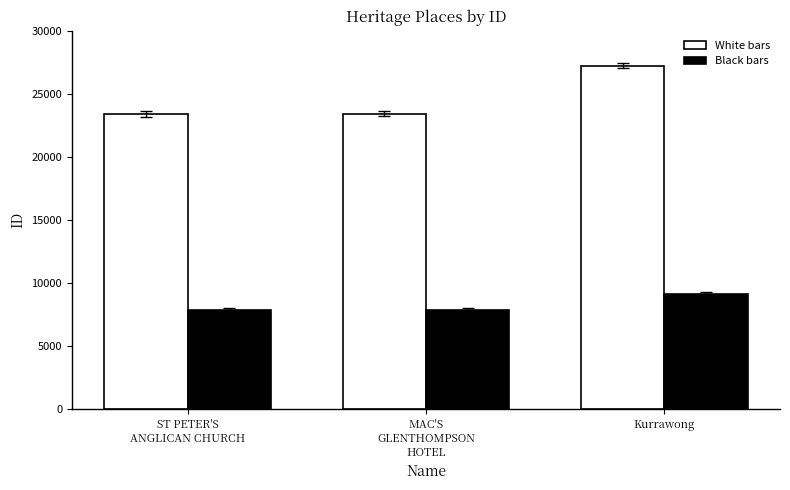

What is the lowest value of the Black bars series?

7797